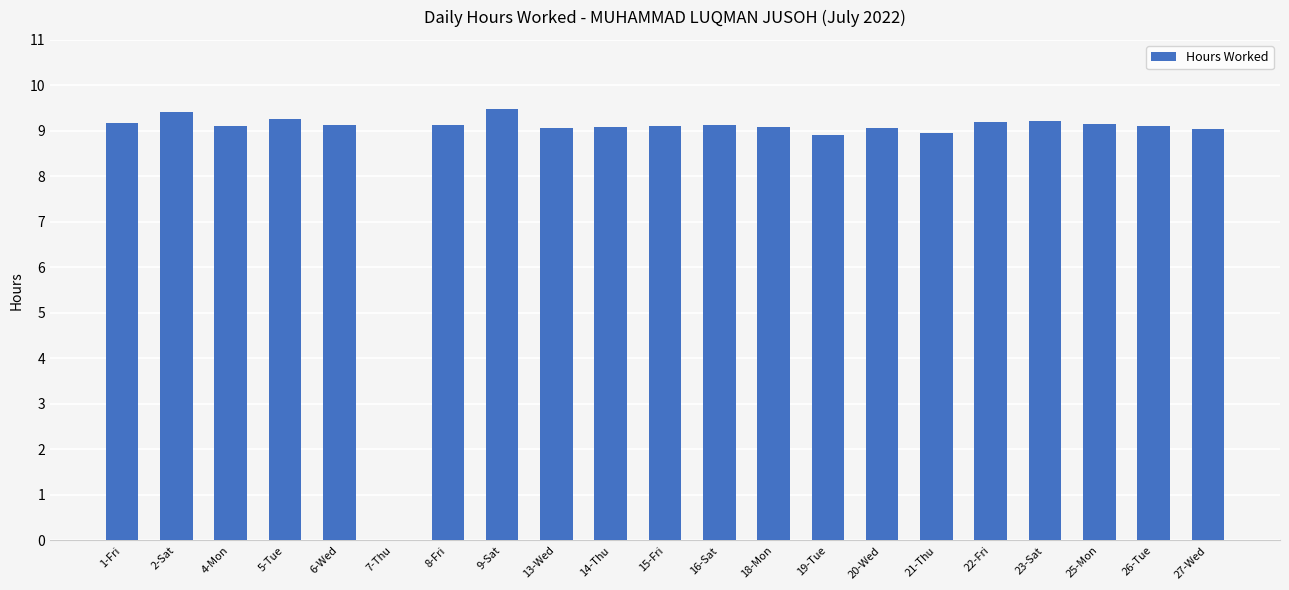

At which label is the value closest to 4?

7-Thu